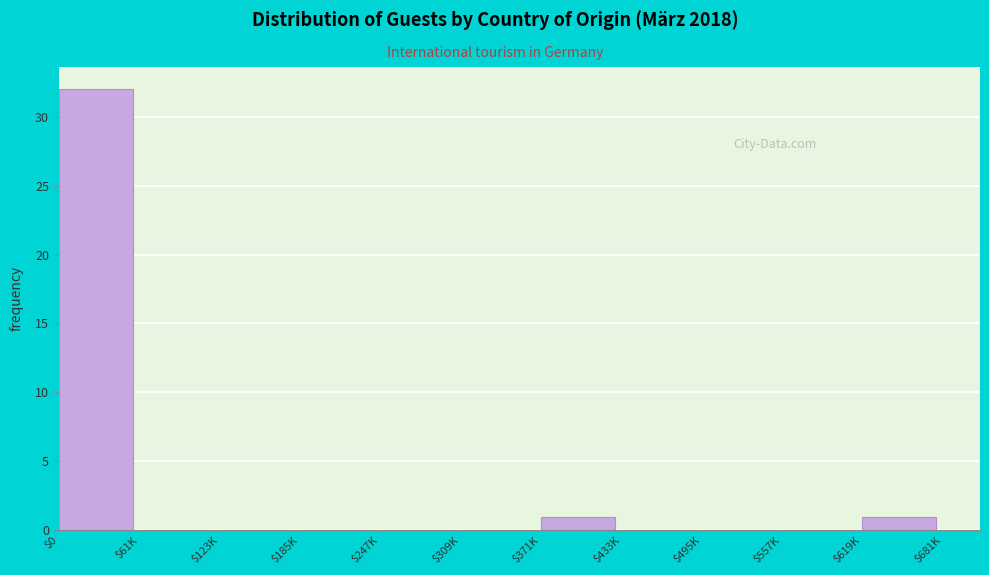

The value at $247K is 0. True or false?

True